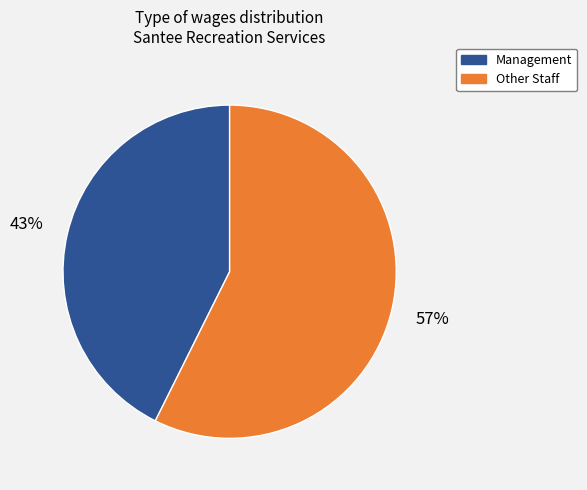

Is there a majority slice in this chart?

Yes